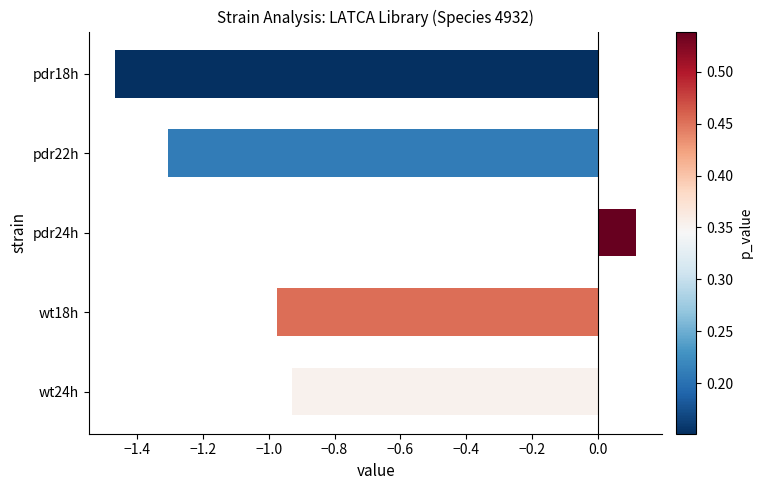

What is the difference between the second highest and minimum values?

0.5